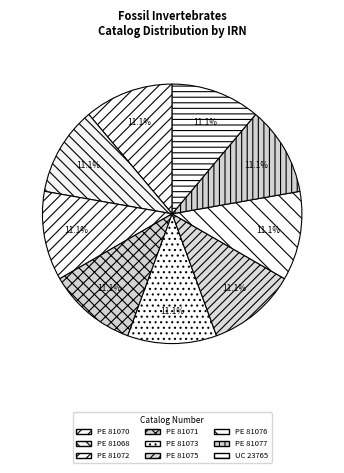

To the nearest percent, what is the combined percentage of PE 81068 and PE 81072?

22%